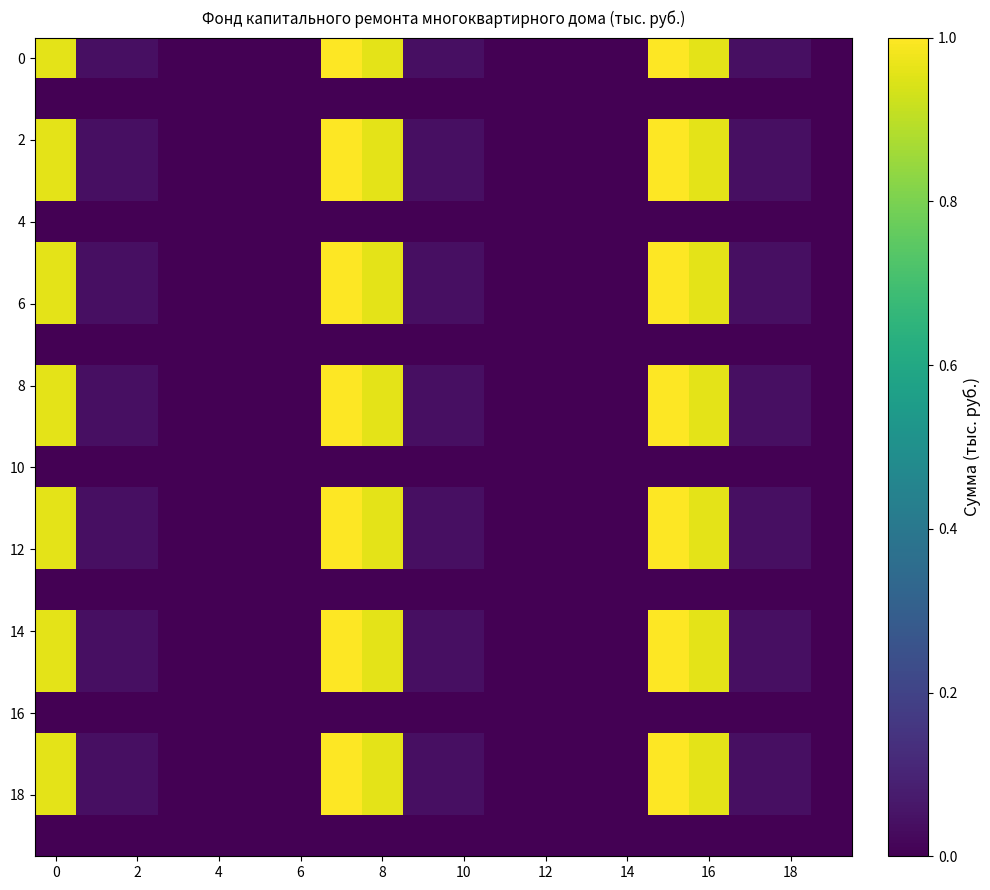

At how many categories does at least one series exceed 0?

11